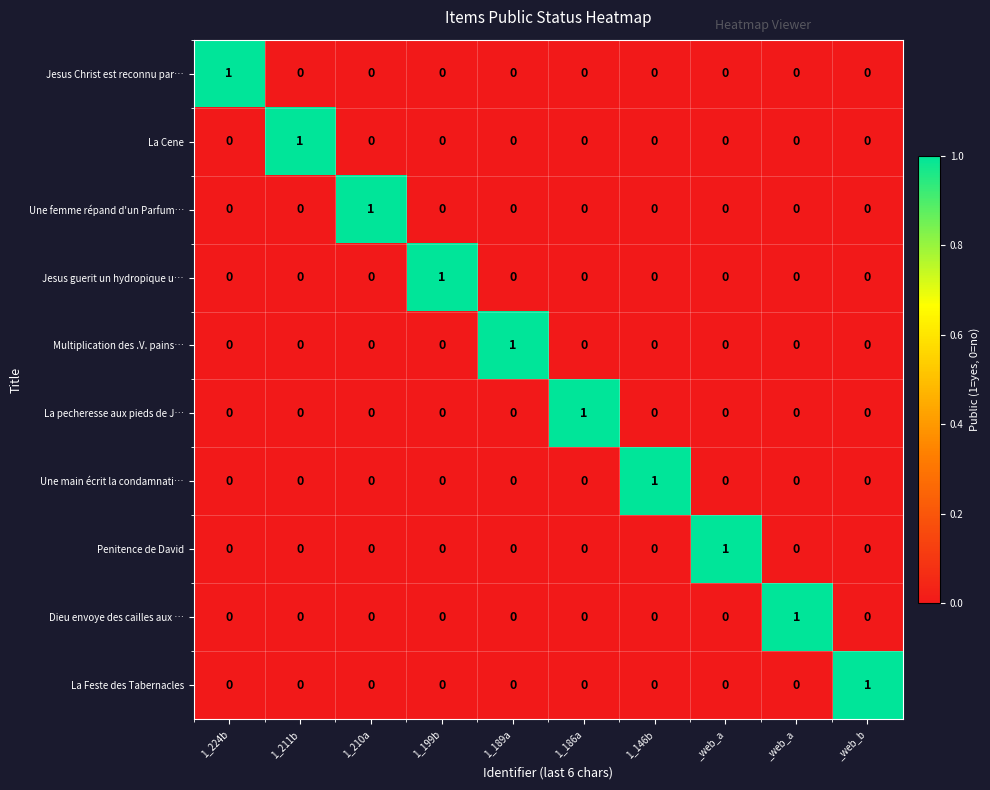

At 1_211b, list the series in order from smallest to largest.

Jesus Christ est reconnu par…, Une femme répand d'un Parfum…, Jesus guerit un hydropique u…, Multiplication des .V. pains…, La pecheresse aux pieds de J…, Une main écrit la condamnati…, Penitence de David, Dieu envoye des cailles aux …, La Feste des Tabernacles, La Cene